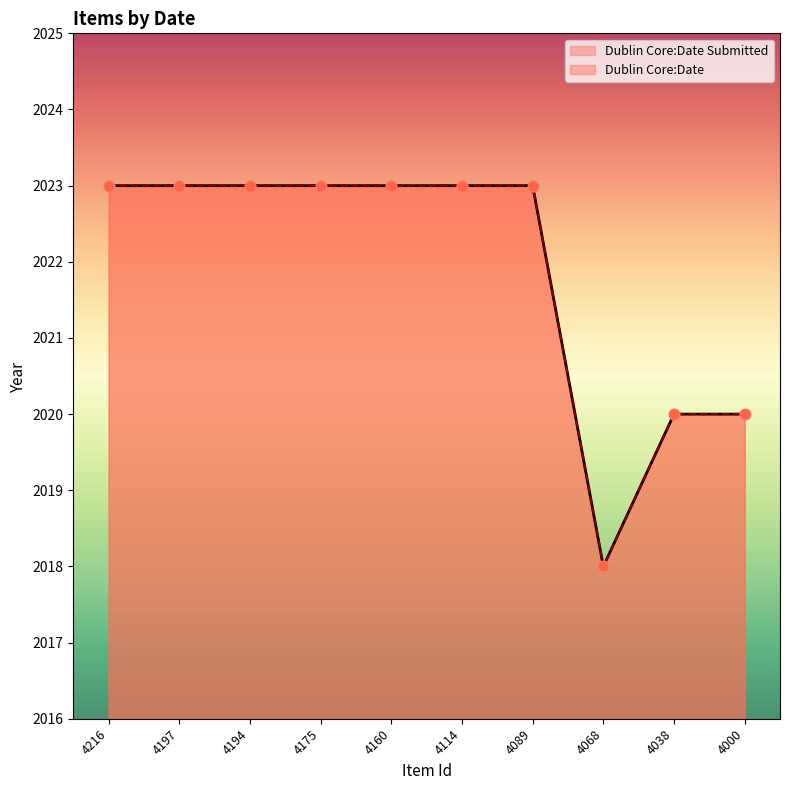

At which category is the sum across all series the highest?

4216